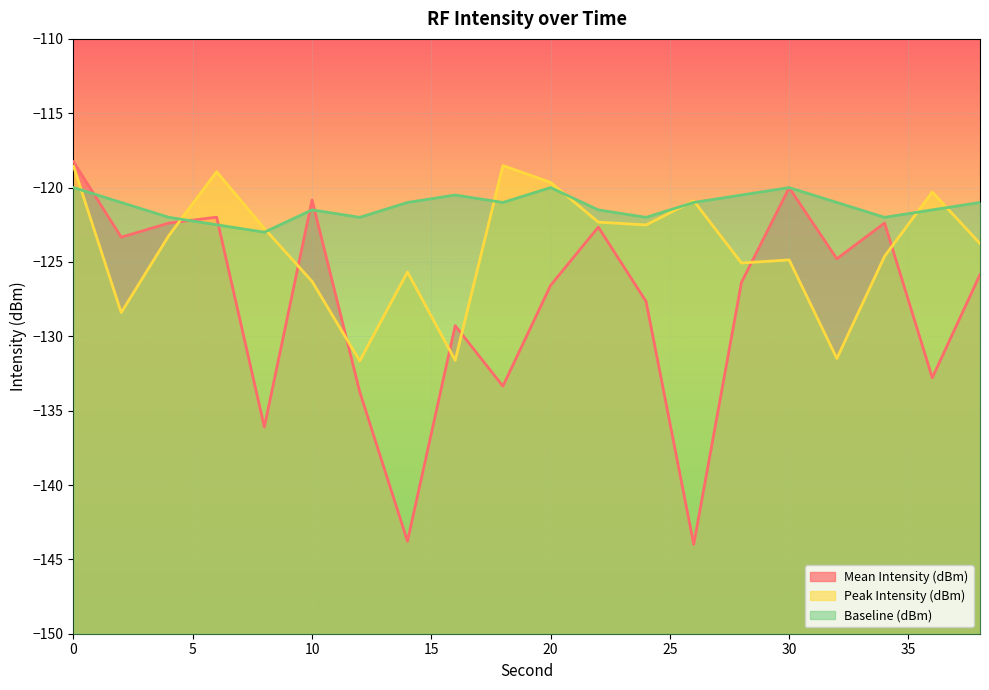

What are all the series names shown in the legend?

Mean Intensity (dBm), Peak Intensity (dBm), Baseline (dBm)